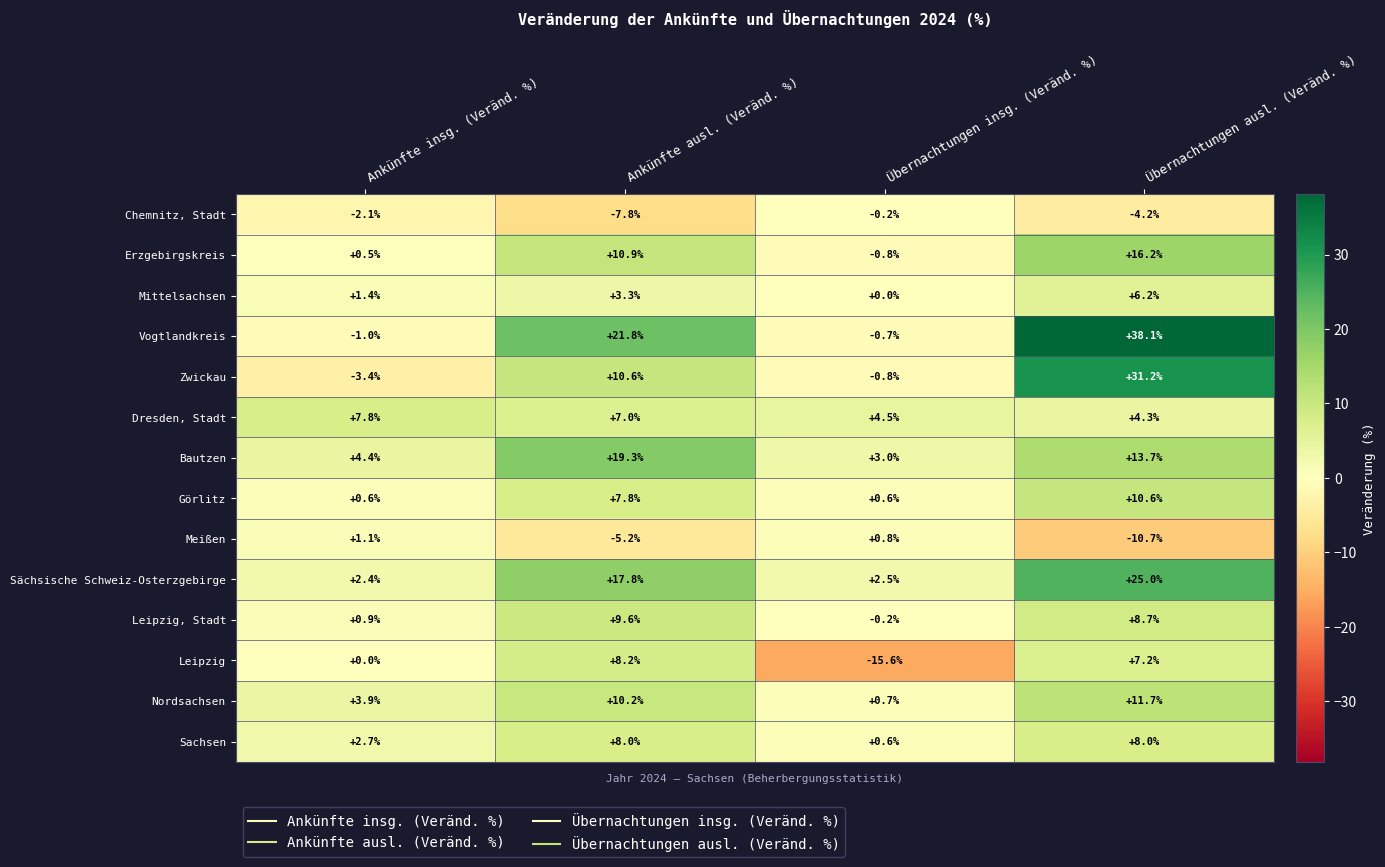

Rank the series at Ankünfte ausl. (Veränd. %) from lowest to highest value.

Chemnitz, Stadt, Meißen, Mittelsachsen, Dresden, Stadt, Görlitz, Sachsen, Leipzig, Leipzig, Stadt, Nordsachsen, Zwickau, Erzgebirgskreis, Sächsische Schweiz-Osterzgebirge, Bautzen, Vogtlandkreis